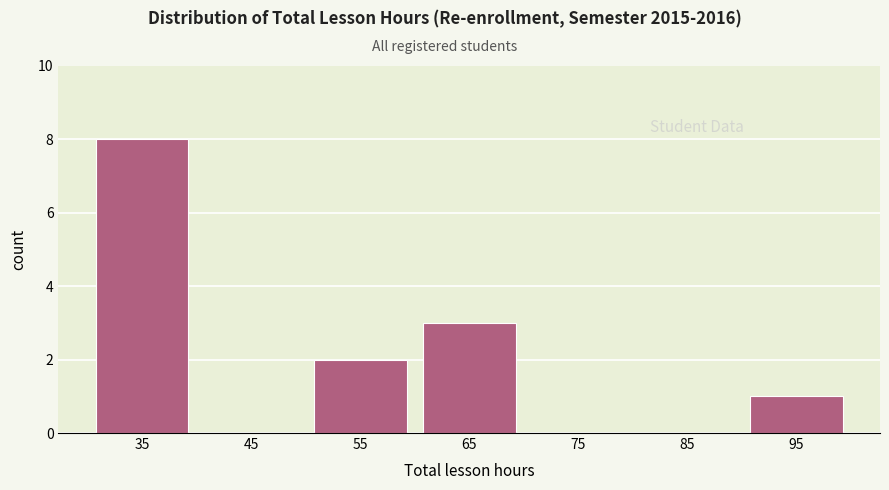

Over which range of the x-axis is the bar tallest?

30 to 40